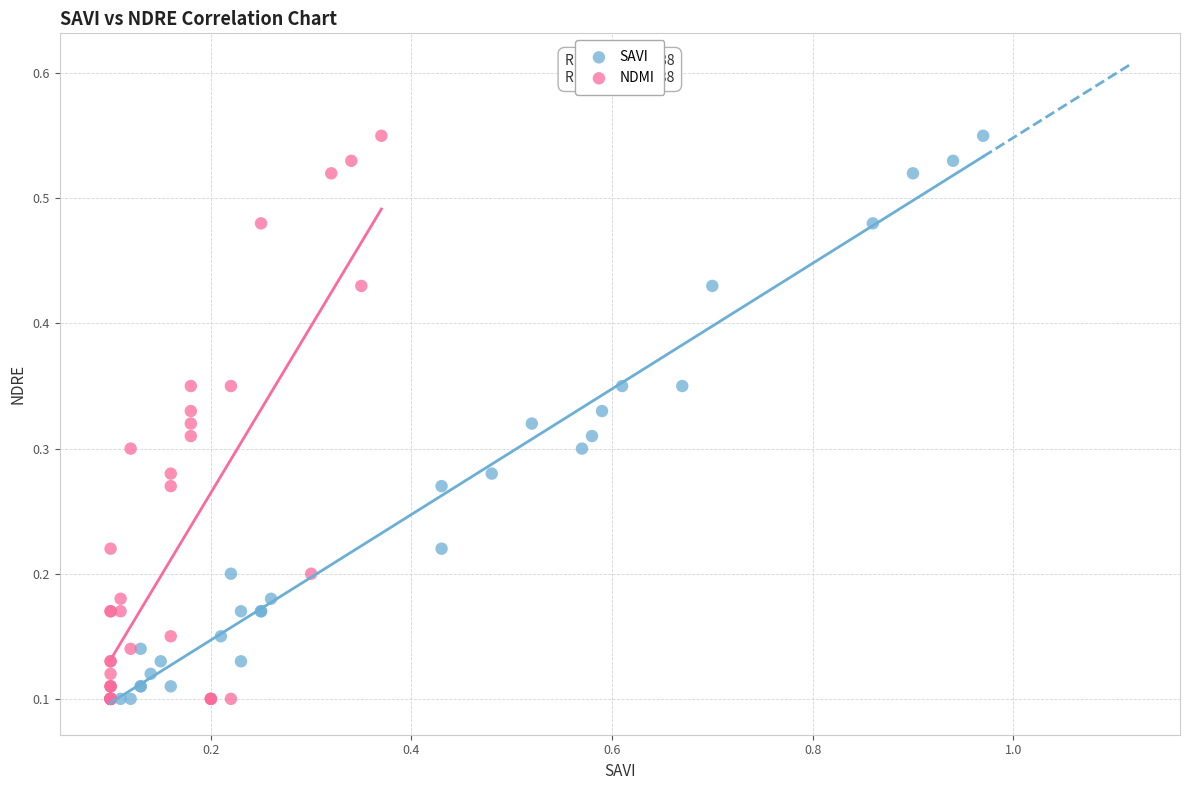

What are all the series names shown in the legend?

SAVI, NDMI